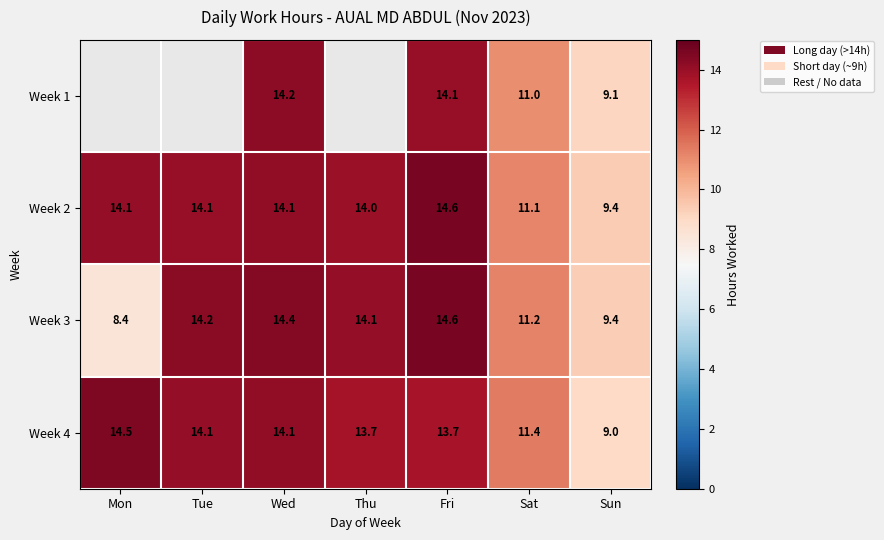

Count the number of data series in this chart.

4